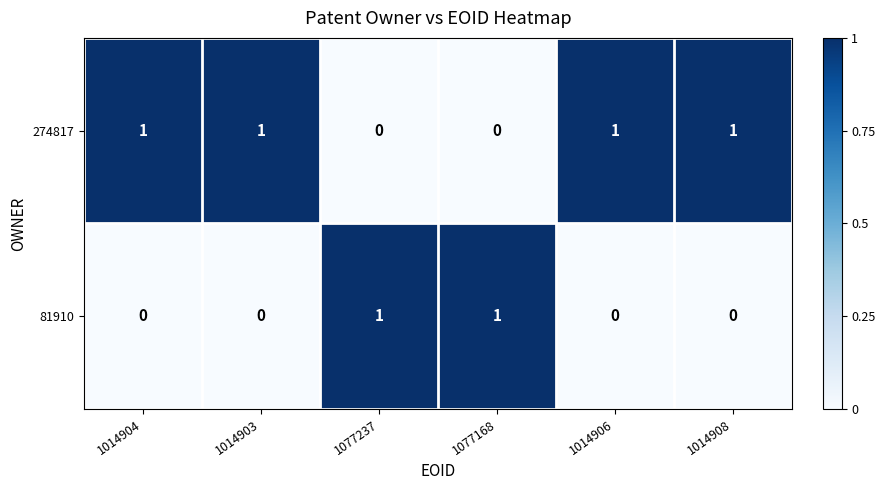

At how many categories does at least one series exceed 0?

6